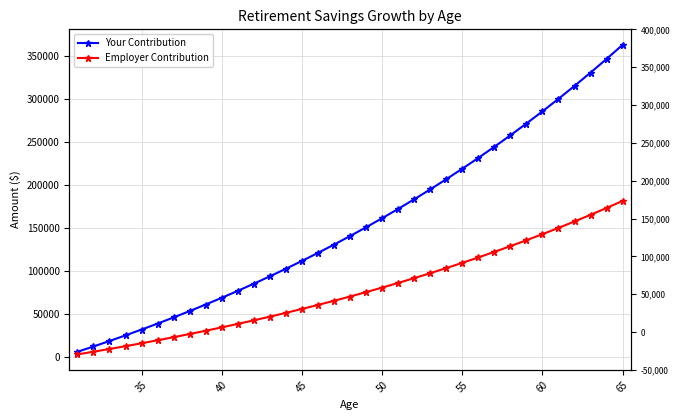

Reading left to right, transcribe all the data shown in this chart.

Your Contribution: 6000.0	12180.0	18545.4	25101.8	31854.8	38810.5	45974.8	53354.0	60954.6	68783.3	76846.8	85152.2	93706.7	102517.9	111593.5	120941.3	130569.5	140486.6	150701.2	161222.2	172058.9	183220.7	194717.3	206558.8	218755.6	231318.3	244257.8	257585.5	271313.1	285452.5	300016.1	315016.6	330467.0	346381.1	362772.5
Employer Contribution: 3000.0	6090.0	9272.7	12550.9	15927.4	19405.2	22987.4	26677.0	30477.3	34391.6	38423.4	42576.1	46853.4	51259.0	55796.7	60470.6	65284.8	70243.3	75350.6	80611.1	86029.5	91610.3	97358.7	103279.4	109377.8	115659.1	122128.9	128792.8	135656.6	142726.2	150008.0	157508.3	165233.5	173190.5	181386.2